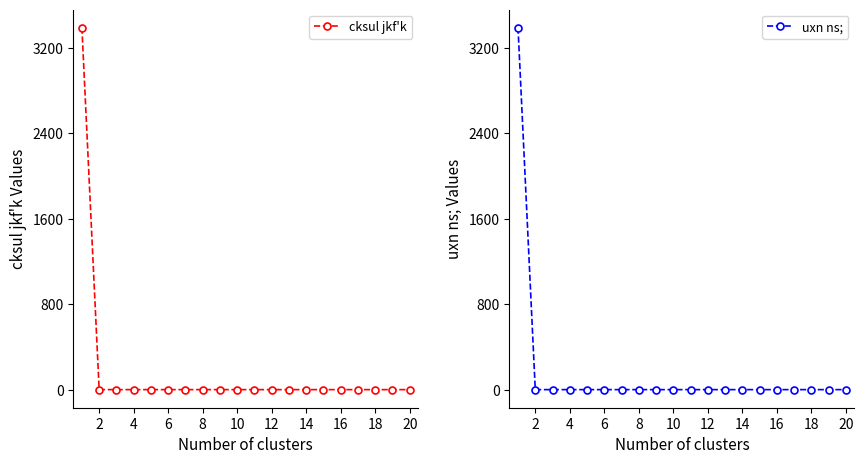

True or false: uxn ns; has more than 0 points higher than both neighbors.

False